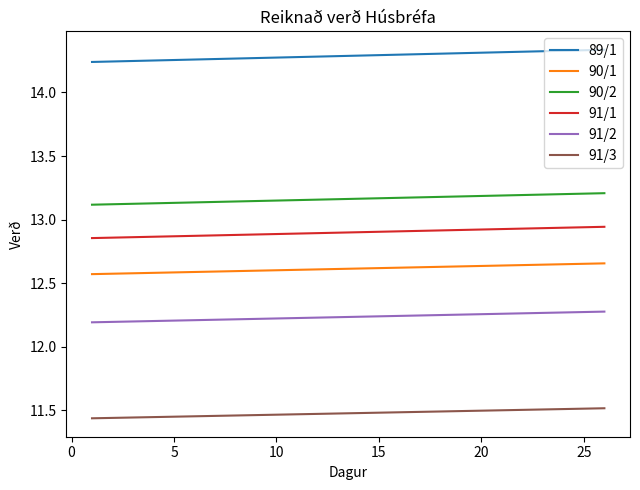

Which series has the largest total across all categories?

89/1